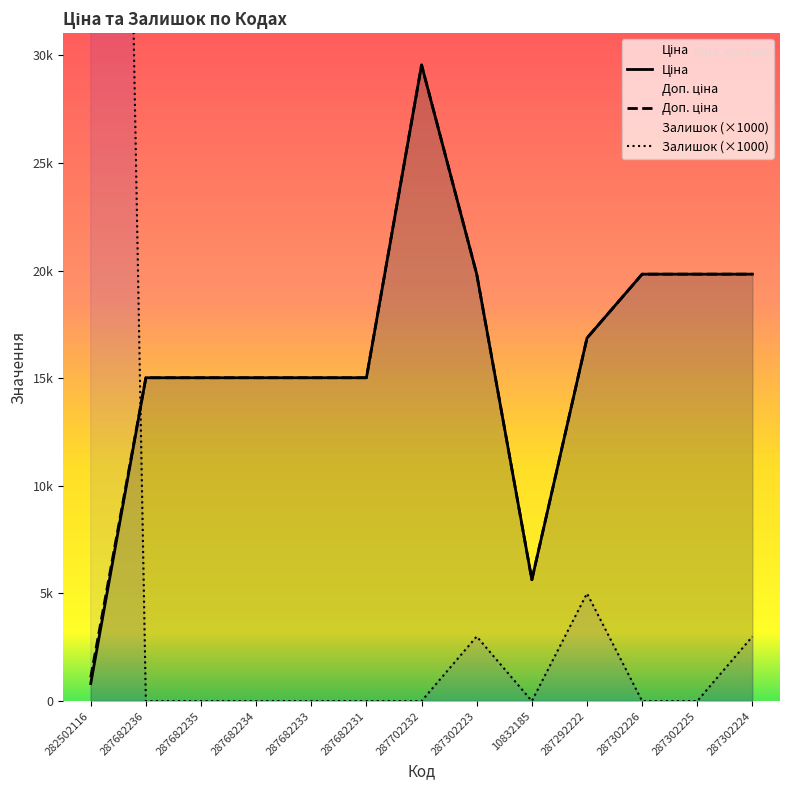

Between 287682235 and 287302224, which series saw the biggest shift?

Ціна